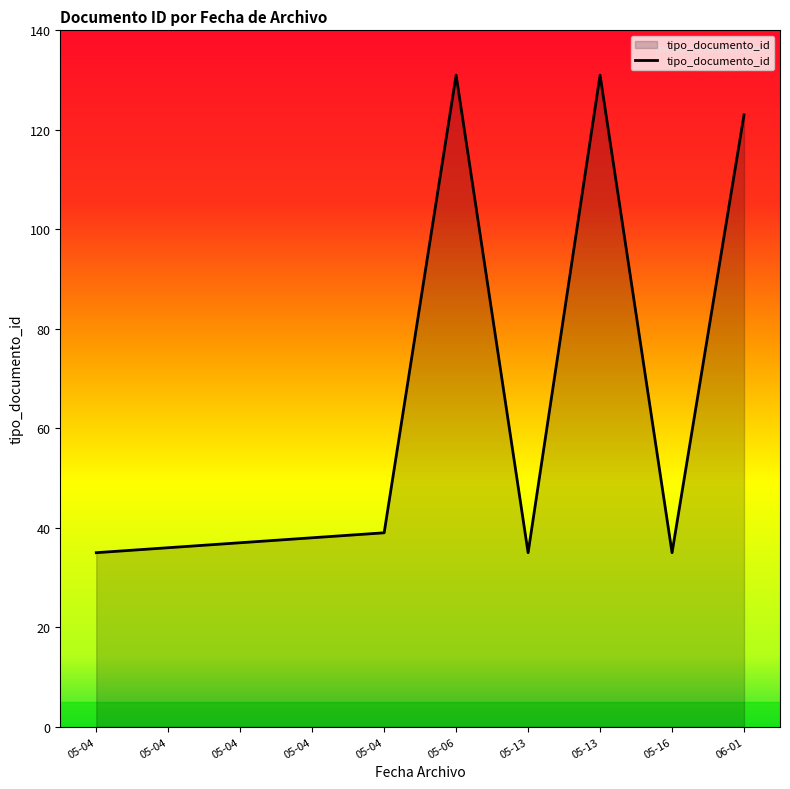

Does the chart have visible grid lines?

No